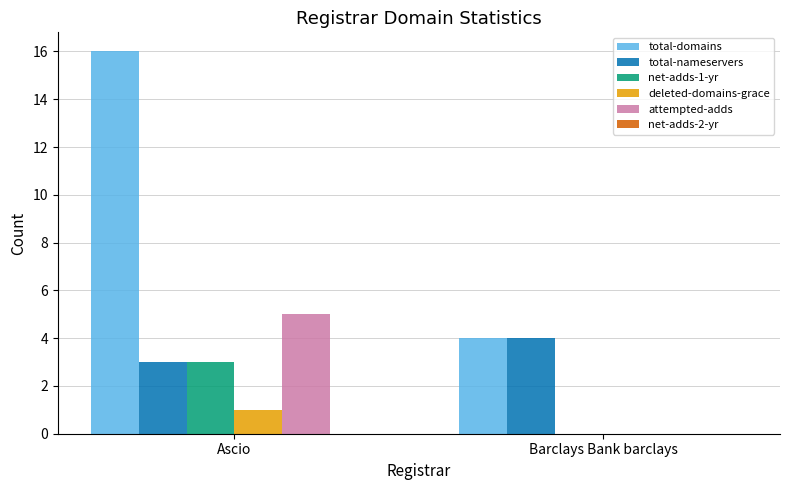

Between Ascio and Barclays Bank barclays, which series saw the biggest shift?

total-domains